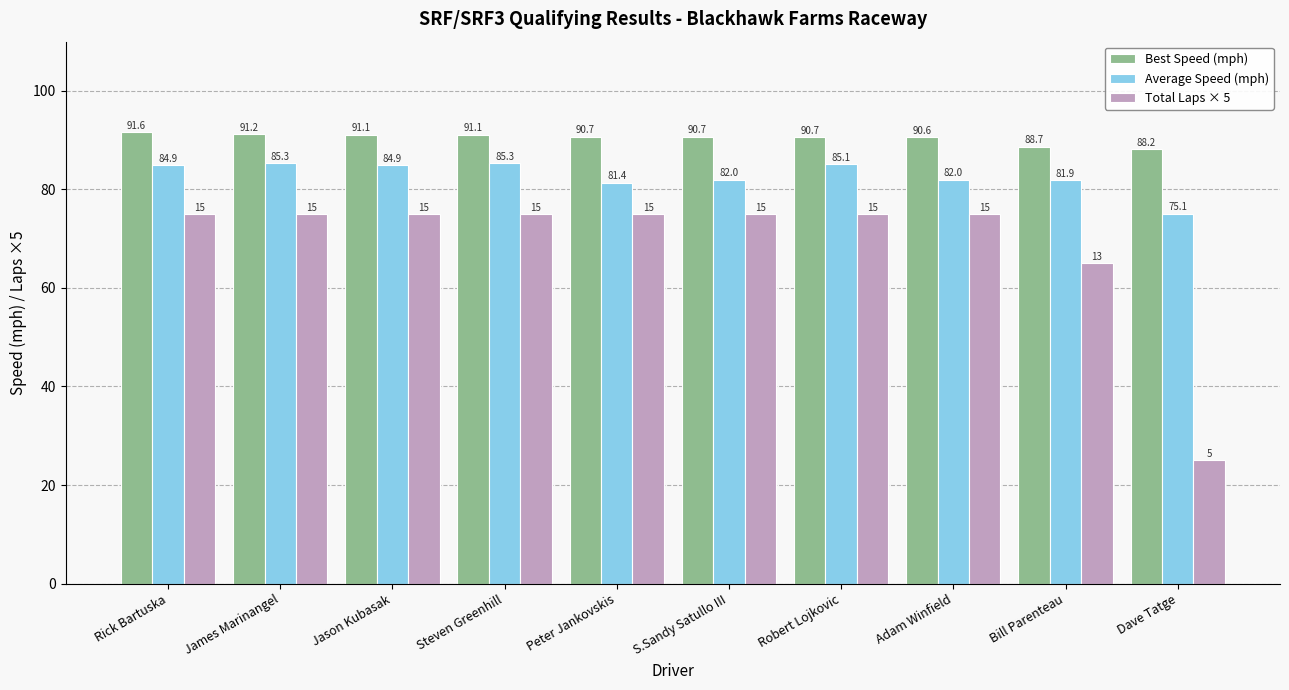

Rank the series at Rick Bartuska from lowest to highest value.

Total Laps × 5, Average Speed (mph), Best Speed (mph)